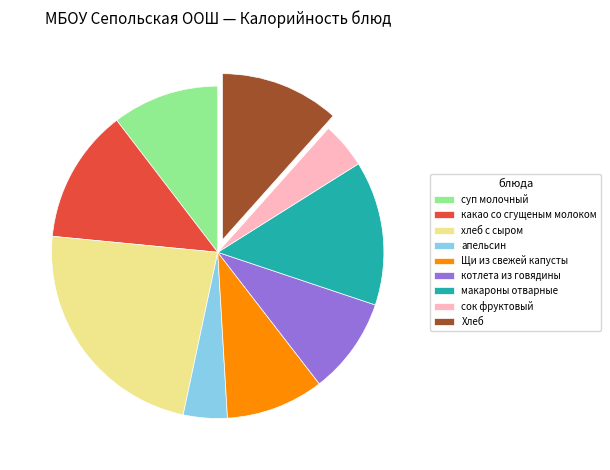

Is there any slice that represents more than half of the pie?

No